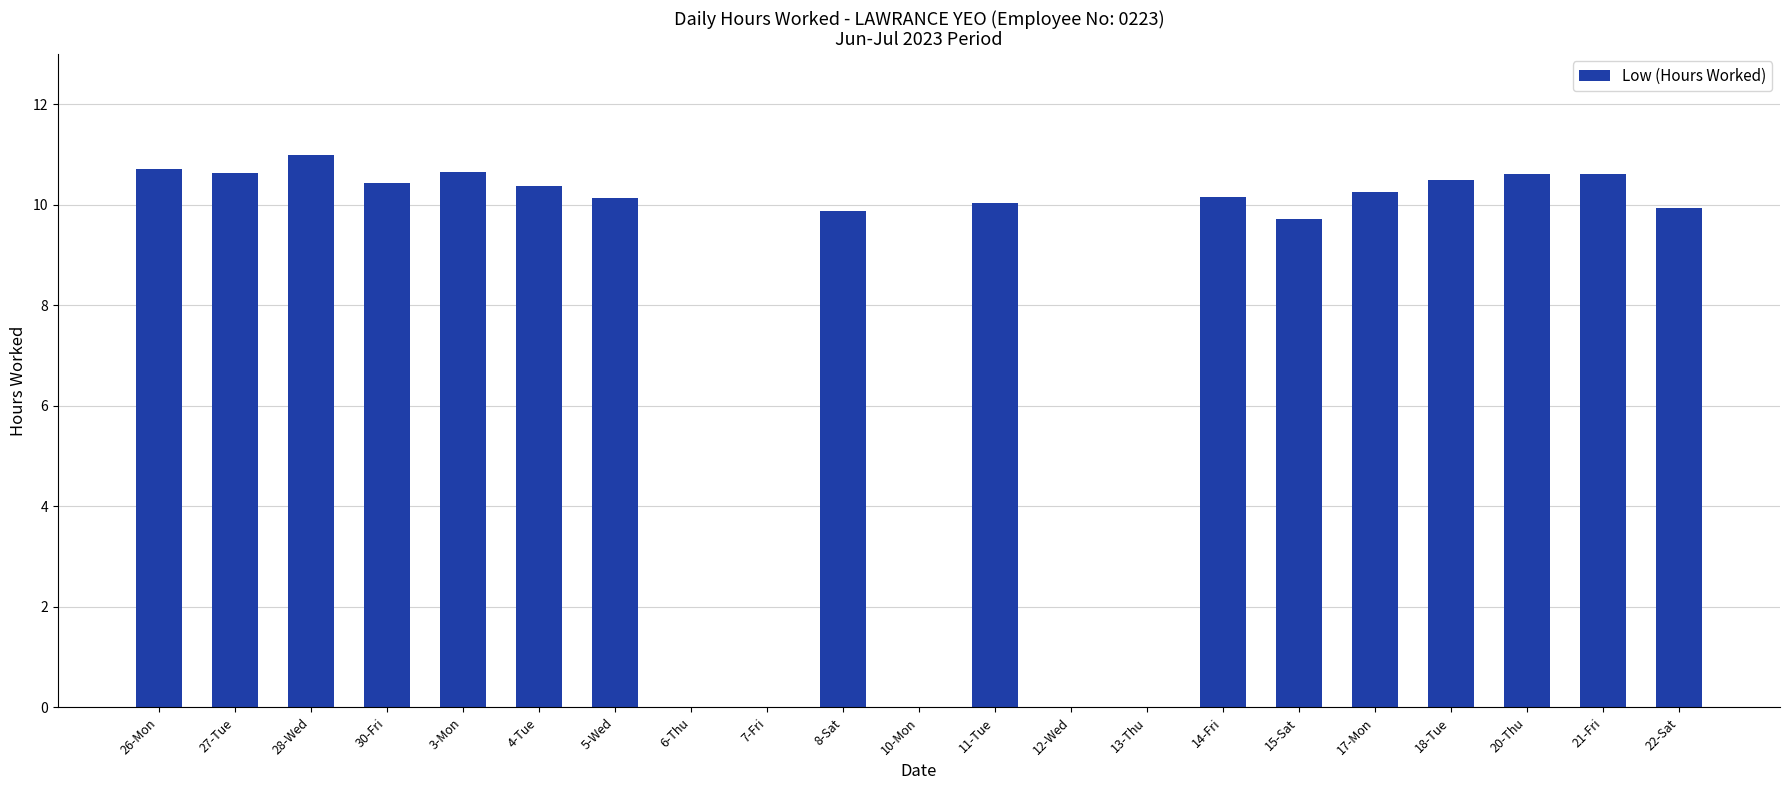

Which has a higher value, 21-Fri or 22-Sat?

21-Fri